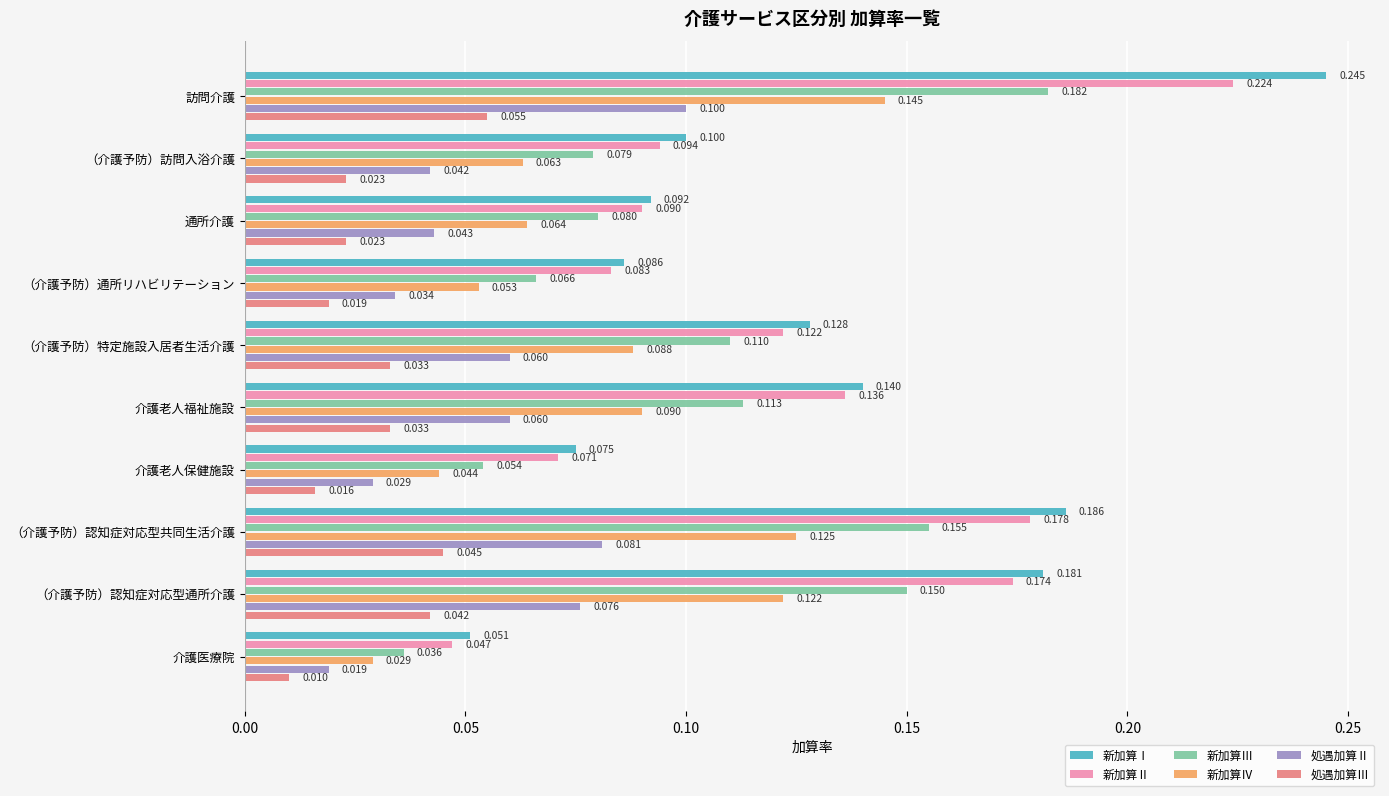

Which series has the widest spread of values?

新加算Ⅰ